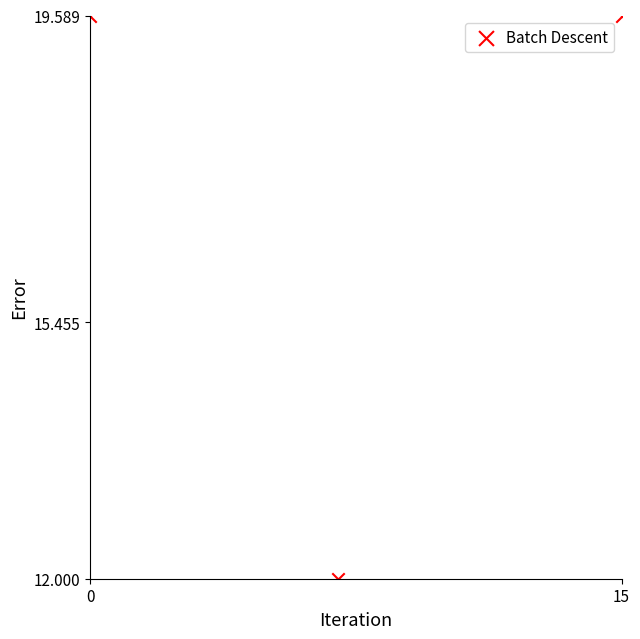

What is the range of Y values (max minus min)?

7.6